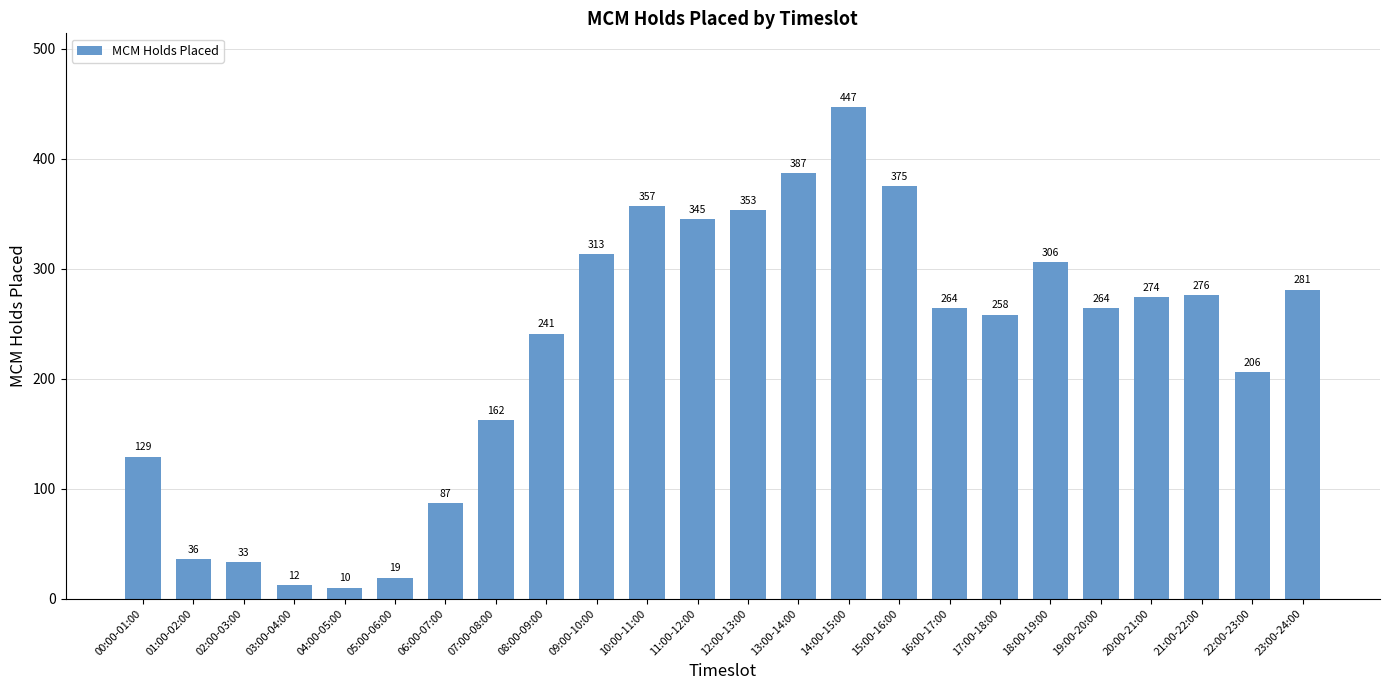

What is the ratio of the value at 20:00-21:00 to the value at 22:00-23:00?

1.3